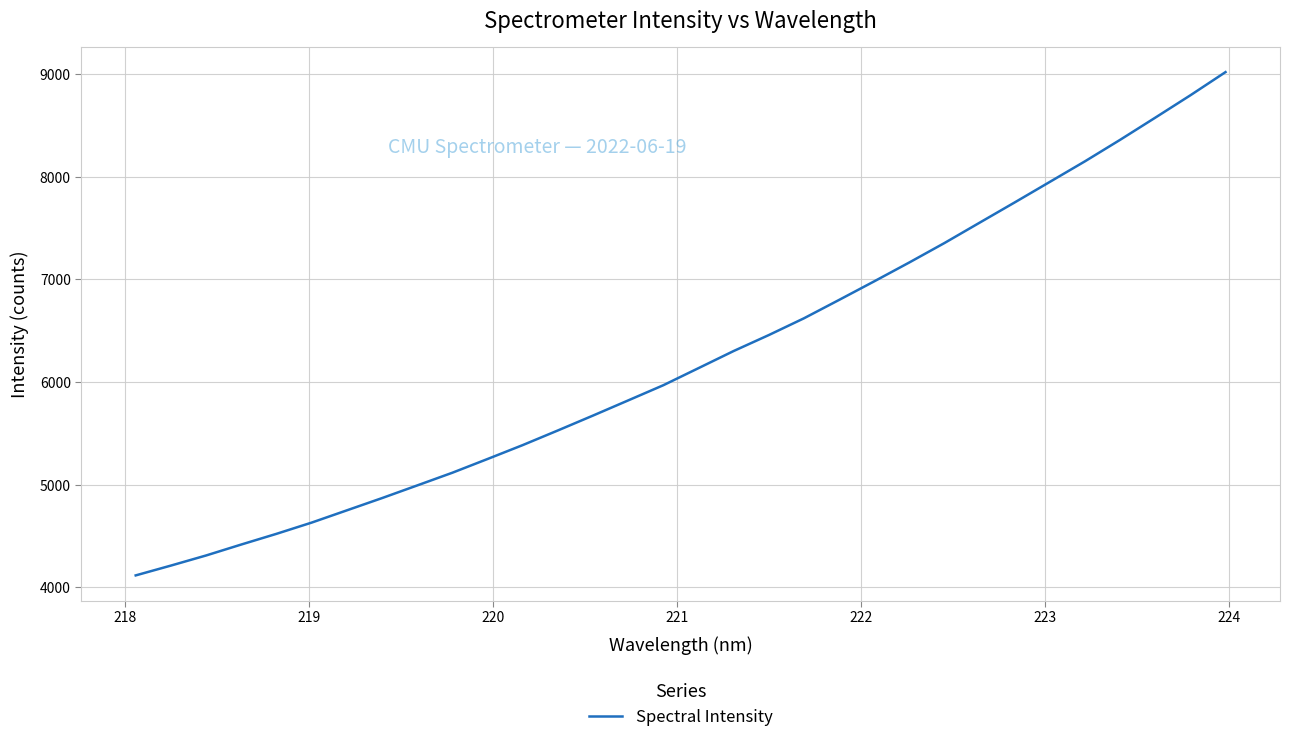

What is the greatest value displayed?

9016.8